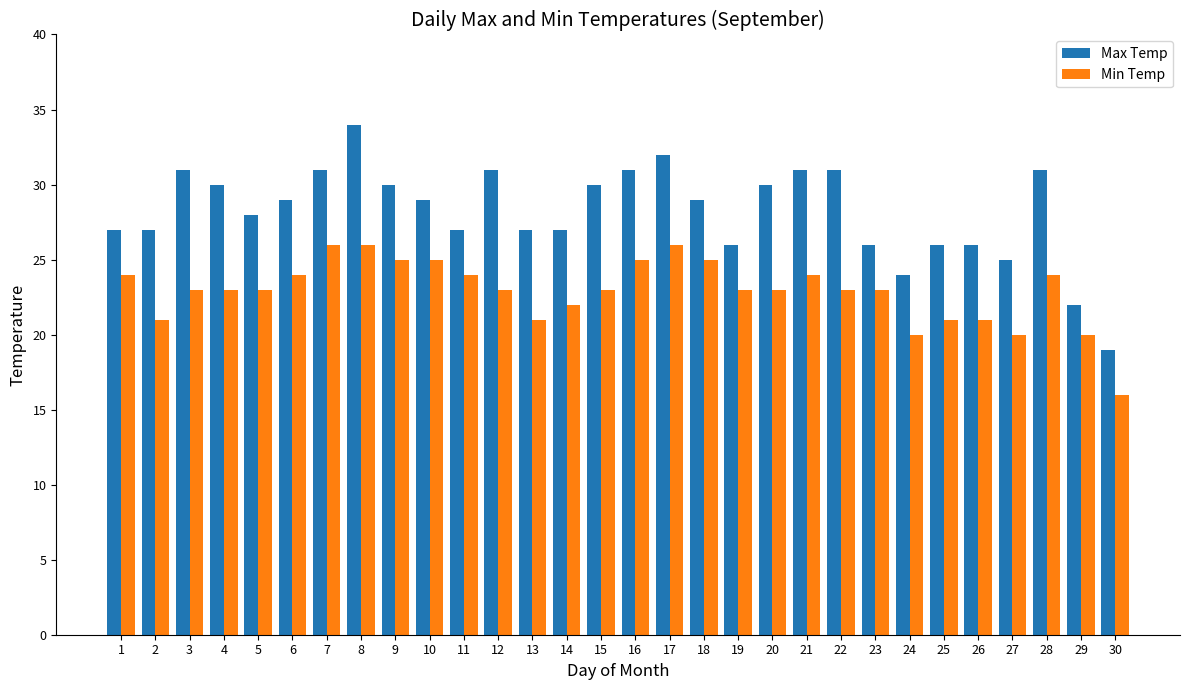

At which category is the sum across all series the highest?

8